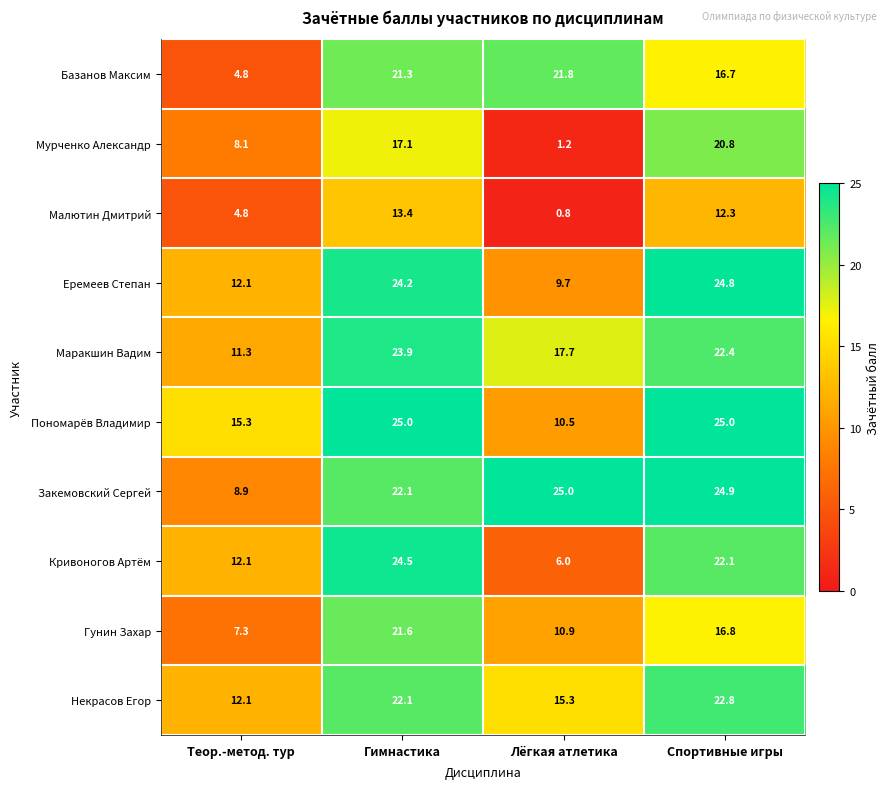

What is the approximate value of Базанов Максим at Лёгкая атлетика?

21.8